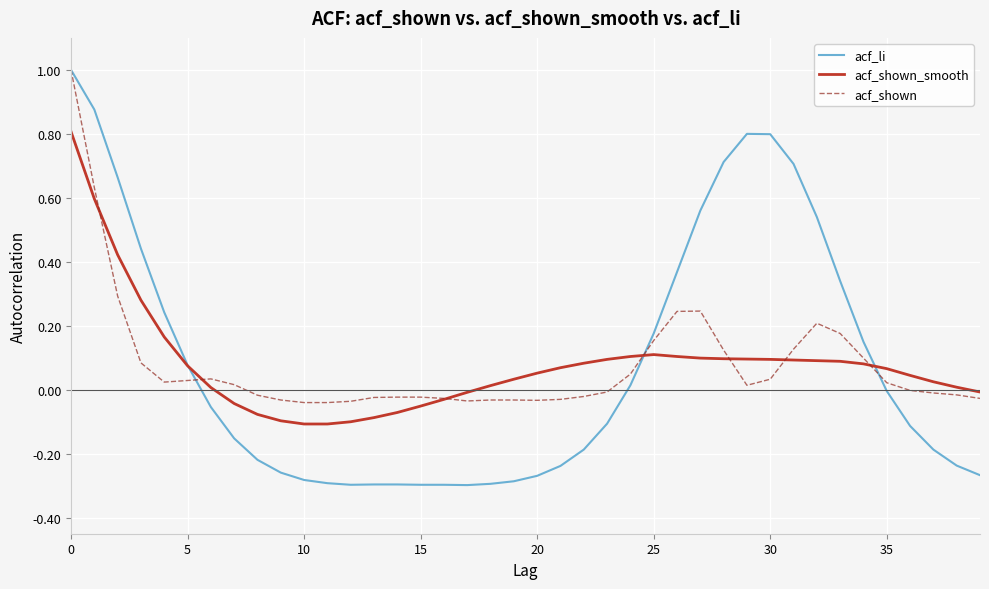

What is the maximum value for acf_shown?

1.0